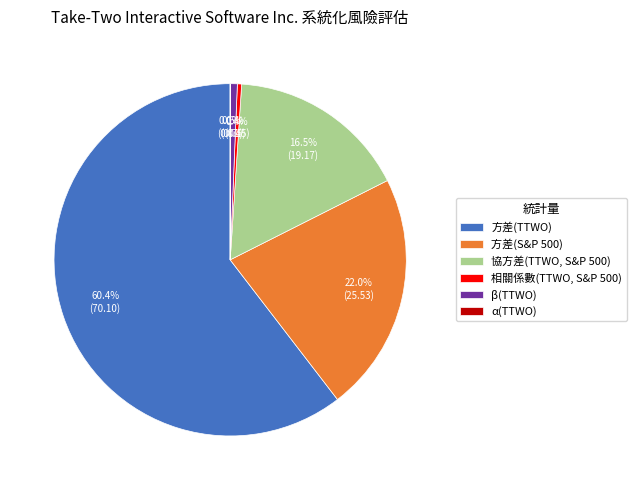

Between 方差(TTWO) and 方差(S&P 500), which is larger?

方差(TTWO)